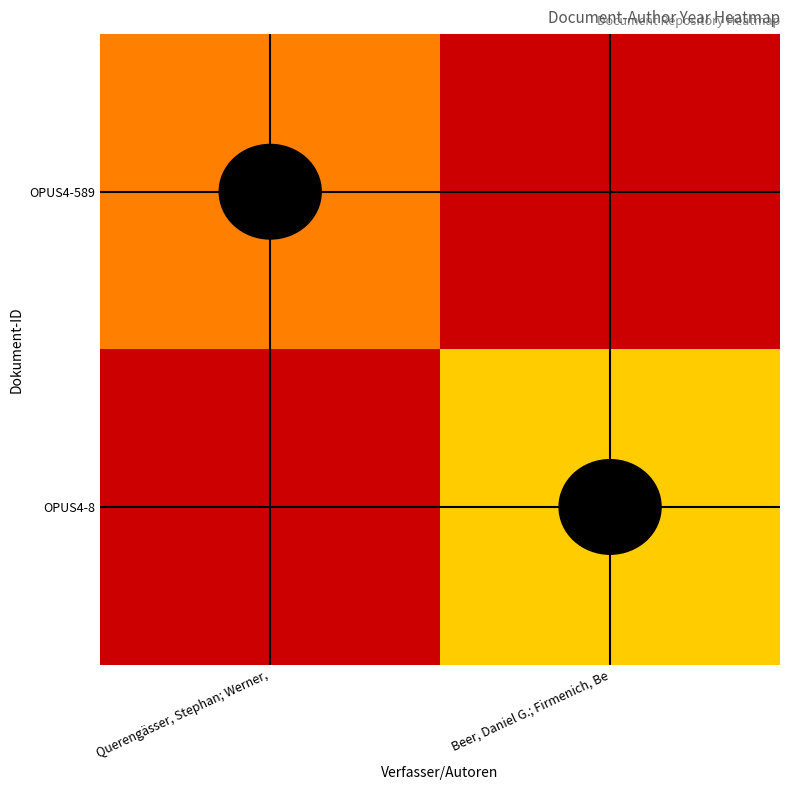

True or false: OPUS4-589 has a value of 1009.9 at Querengässer, Stephan; Werner,.

False